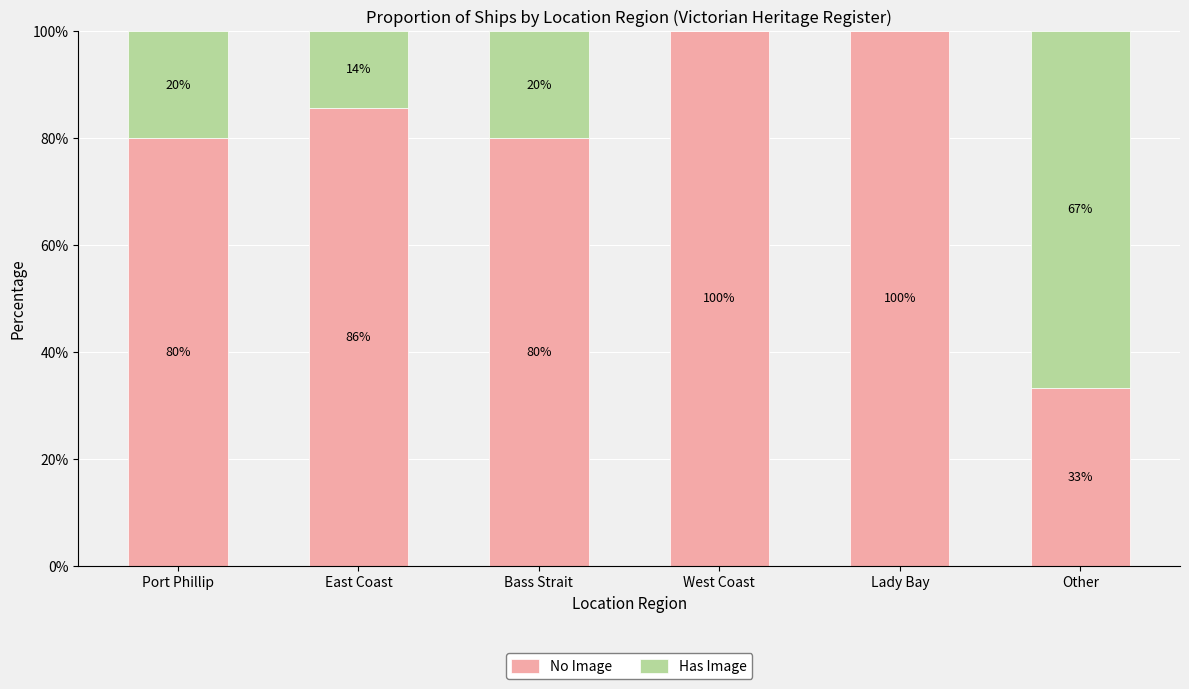

The value of No Image at Other is 33.3. True or false?

True